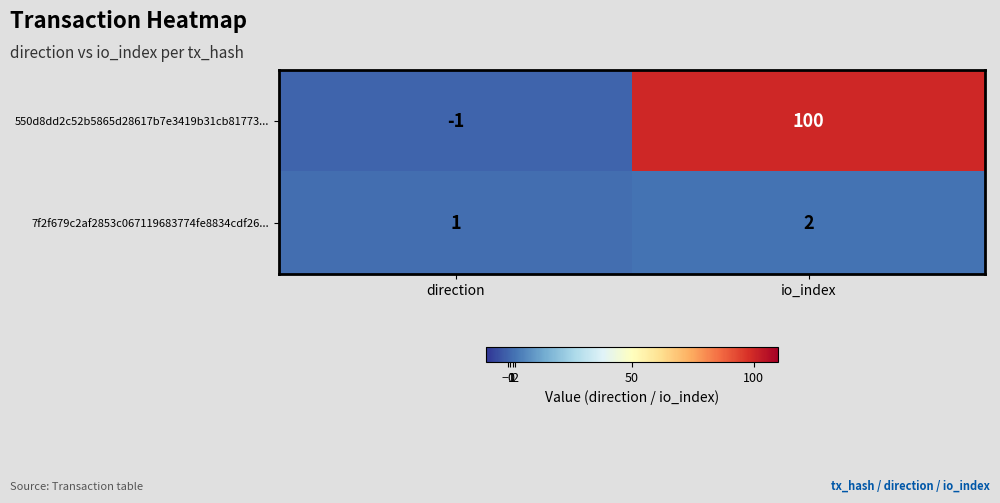

What is the difference between the maximum and minimum values in the 550d8dd2c52b5865d28617b7e3419b31cb81773... series?

101